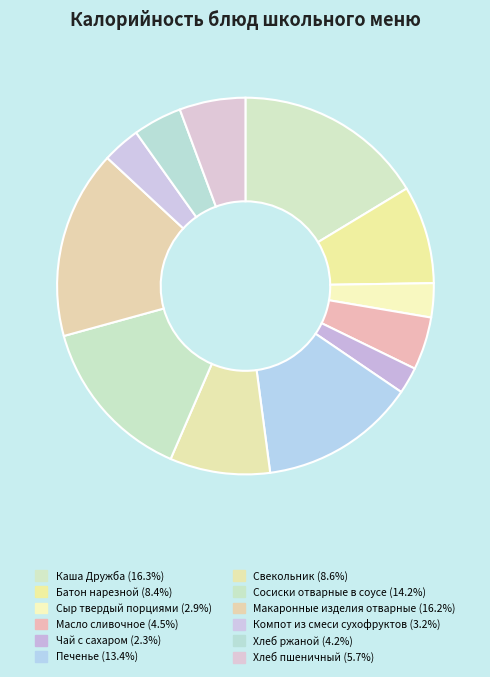

How many slices are in this pie chart?

12